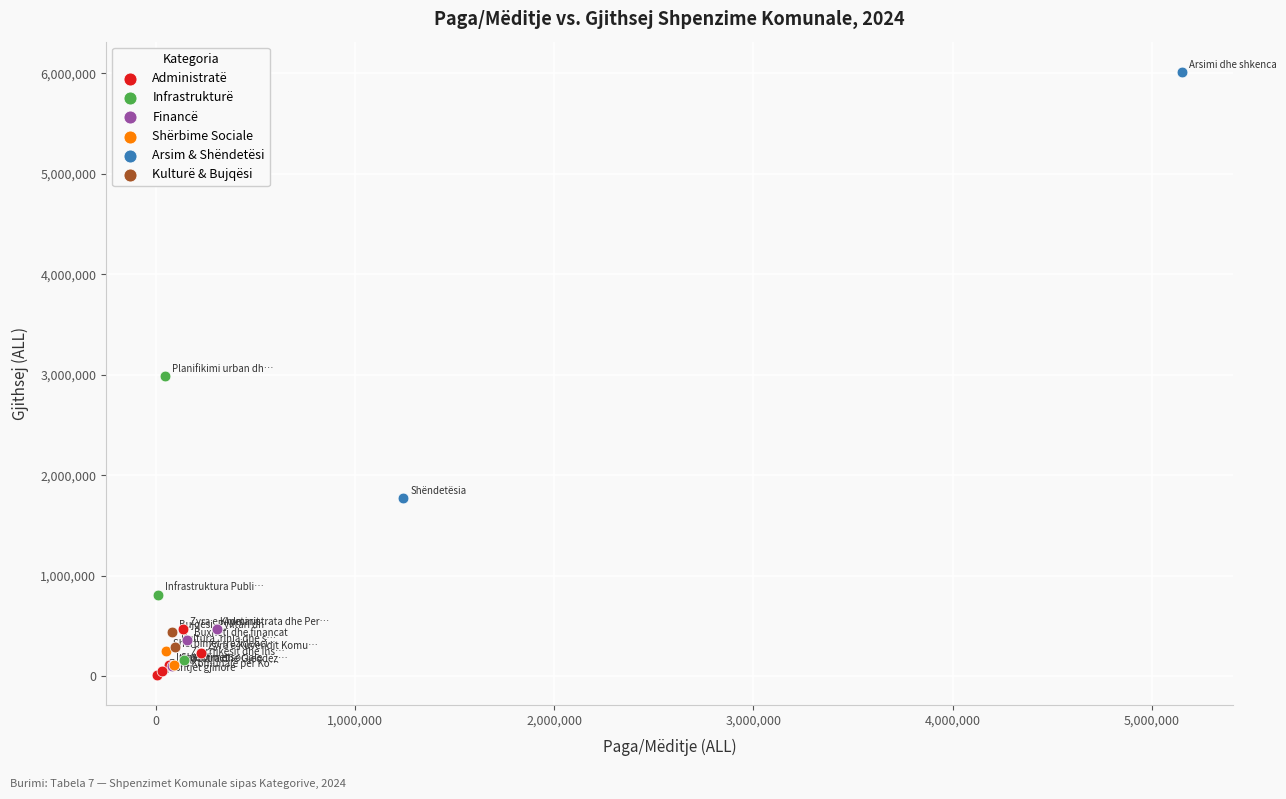

Which series has the largest Y range (max minus min)?

Arsim & Shëndetësi